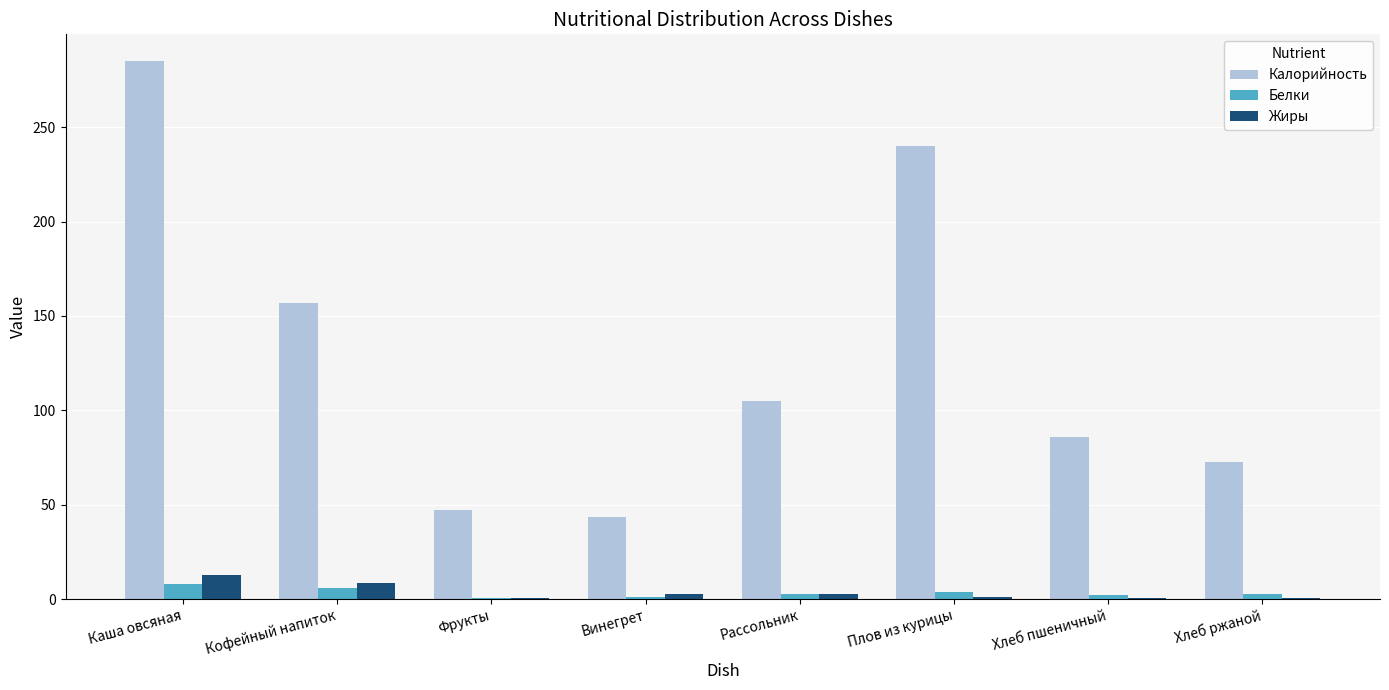

How many groups of bars are there?

8